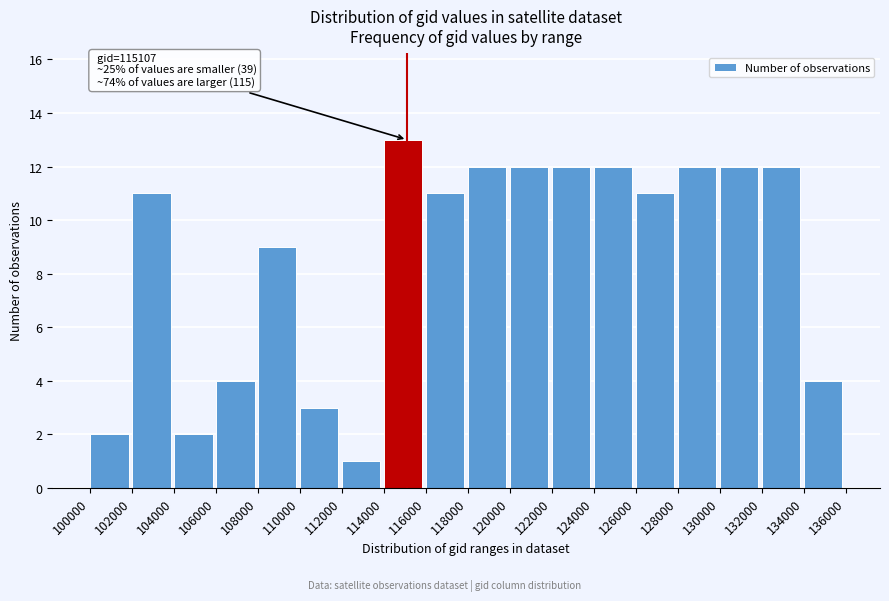

Over which range of the x-axis is the bar tallest?

114000 to 116000